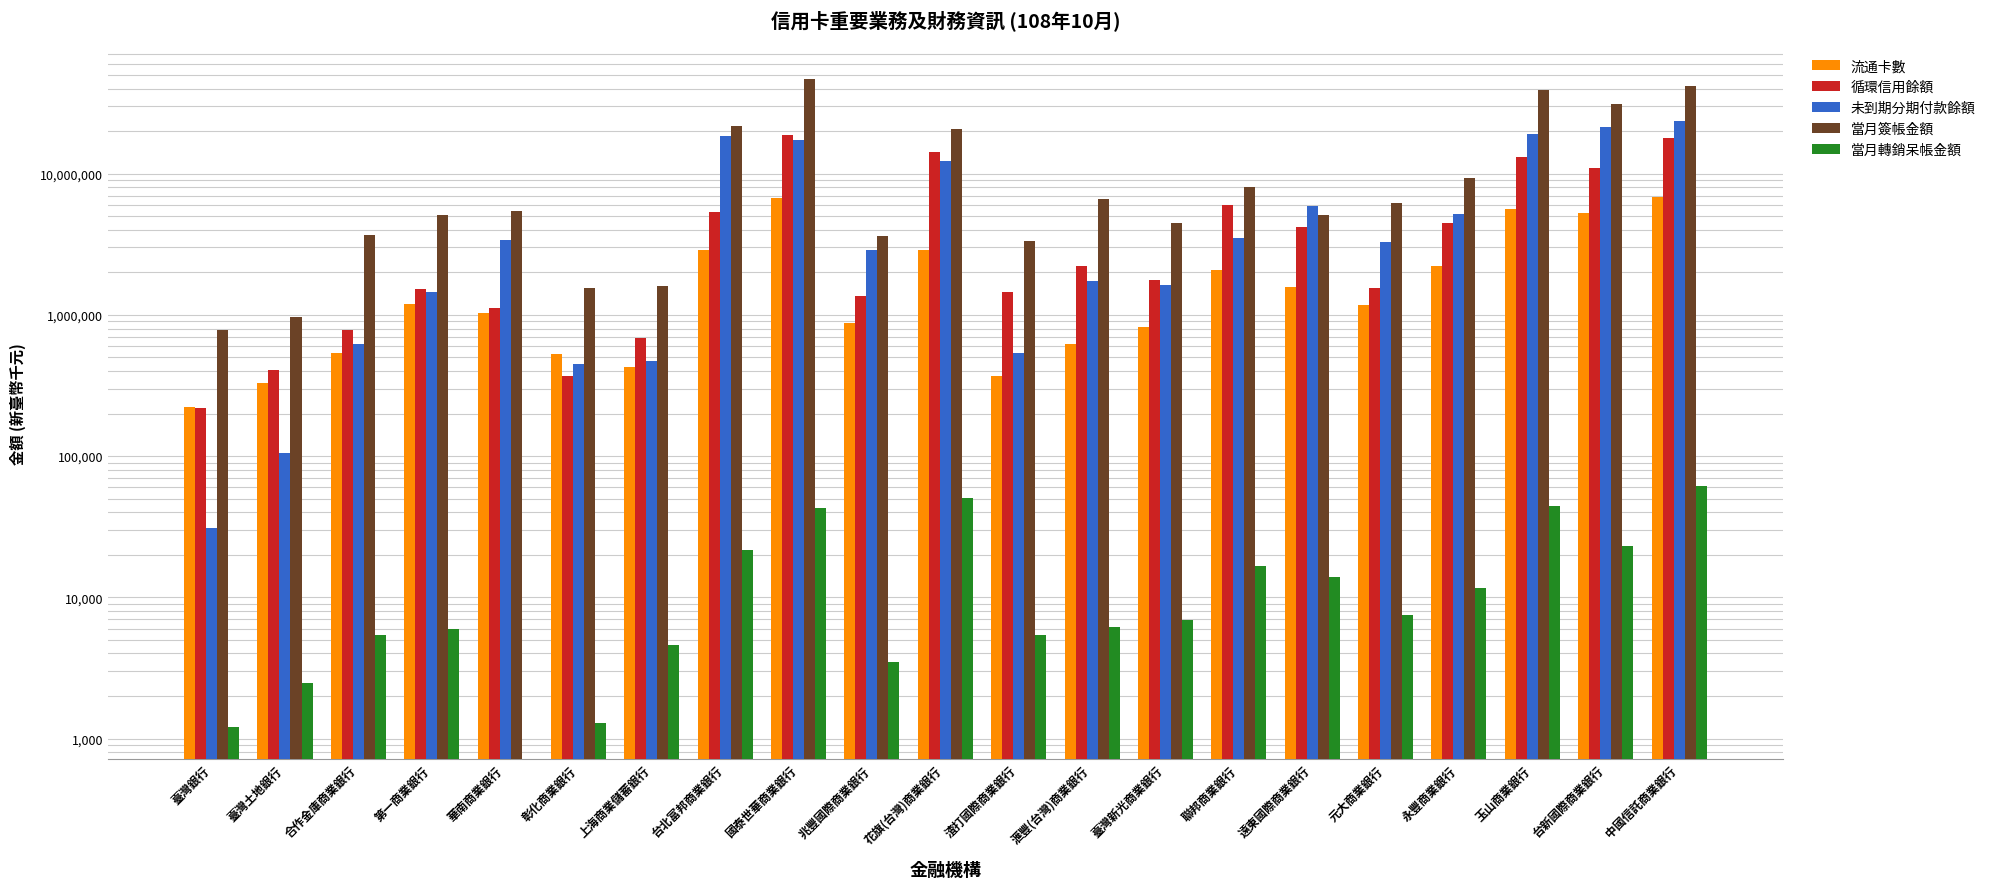

What is the sum of all 未到期分期付款餘額 values?

143308051